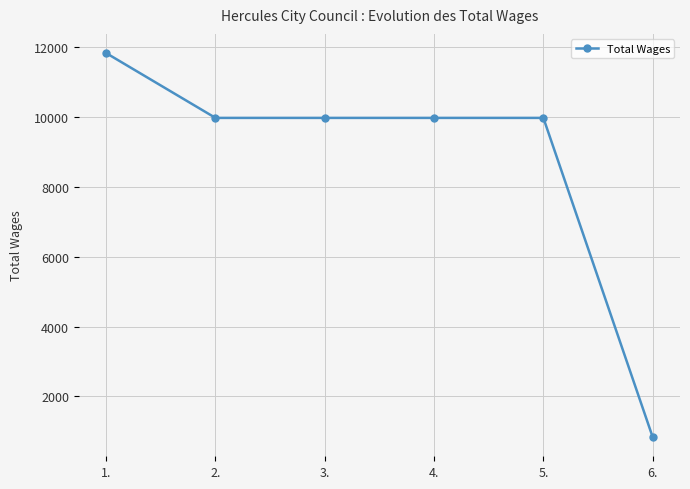

Is it true that the value at 3. is 9979?

True